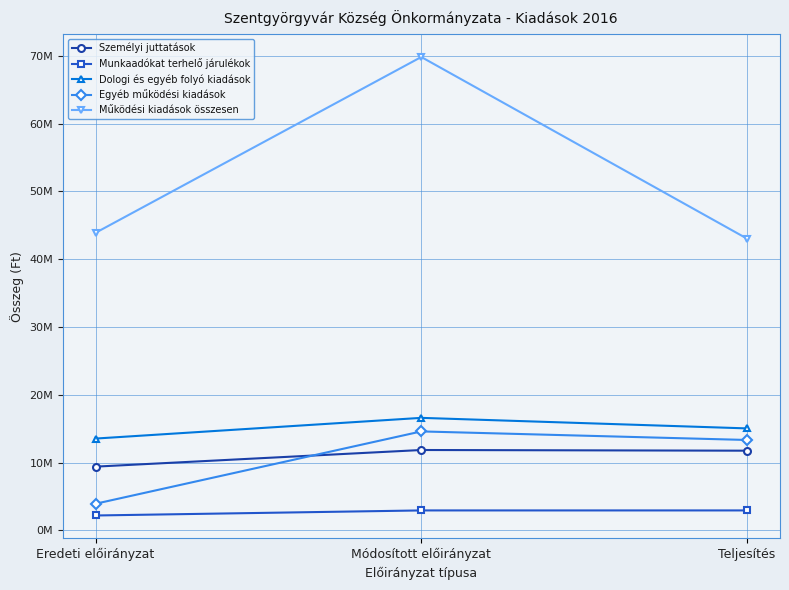

Is it true that Személyi juttatások equals 17430681 at Módosított előirányzat?

False